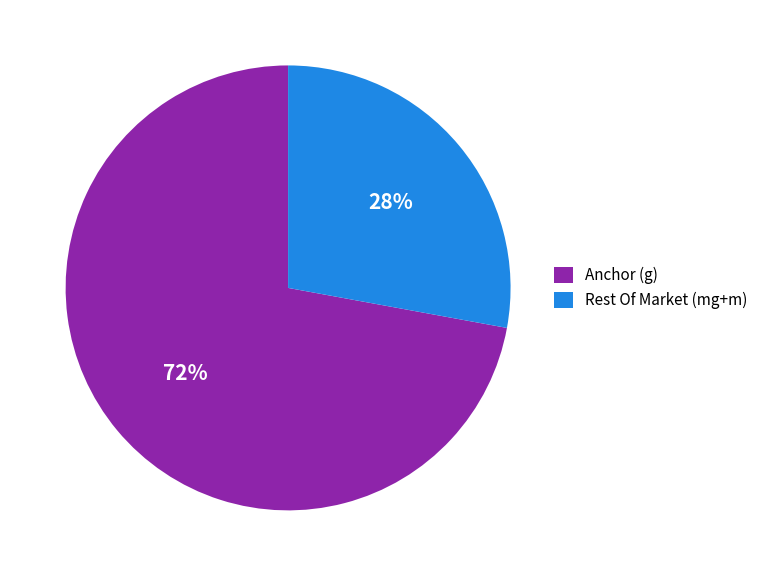

Which category has the smallest portion of the pie?

Rest Of Market (mg+m)